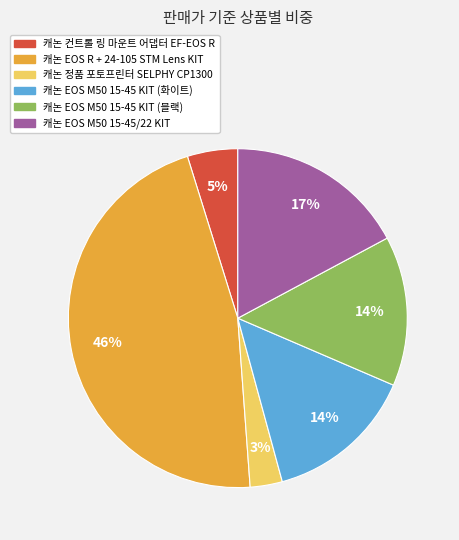

To the nearest percent, what is the average slice percentage?

17%